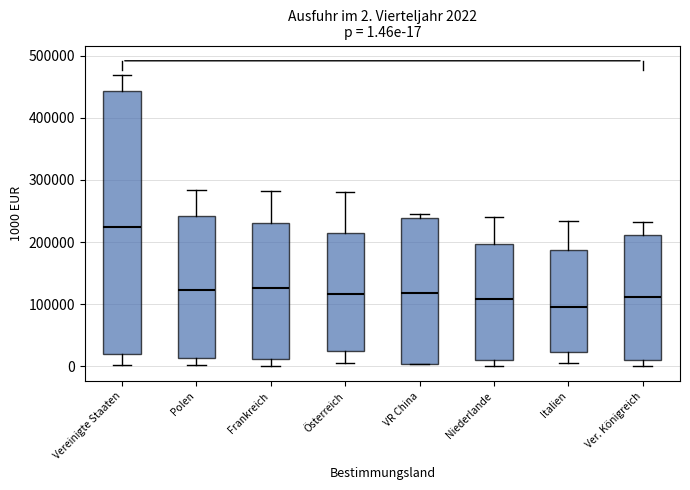

Which box is the tallest, from its lower edge to its upper edge?

Vereinigte Staaten